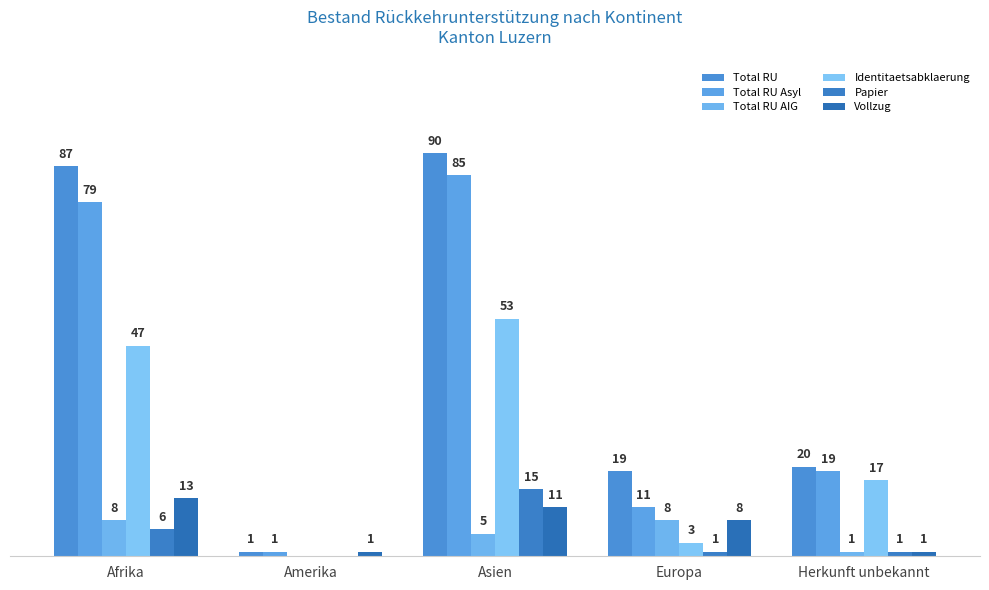

Which series changed the most between Amerika and Europa?

Total RU